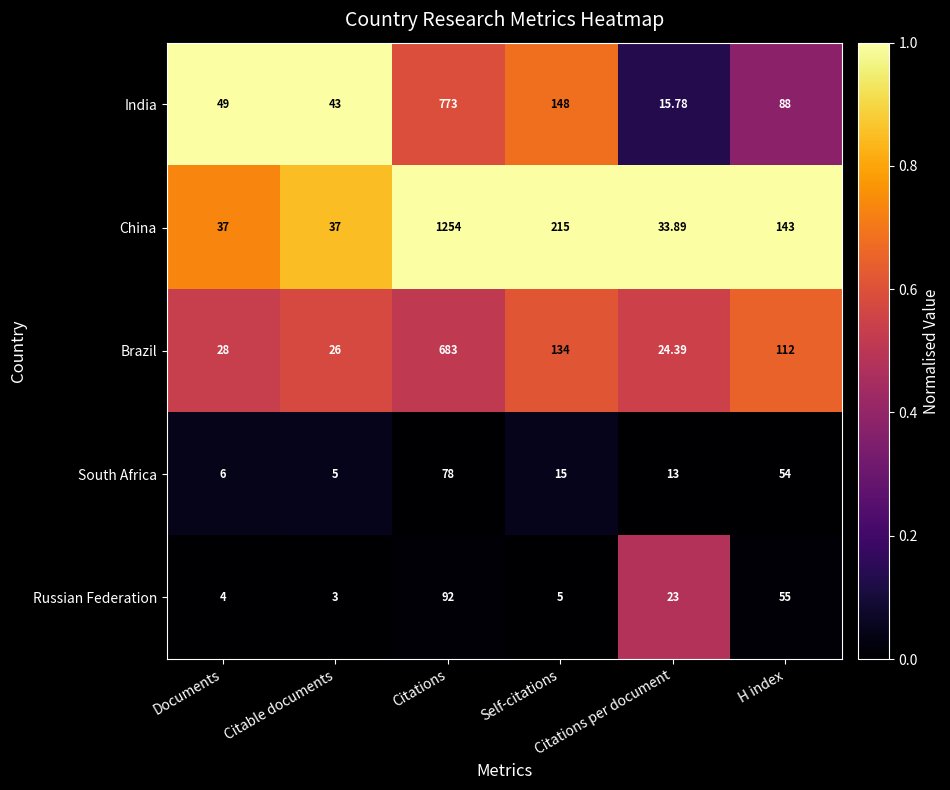

List the series in order of their peak value, highest first.

China, India, Brazil, Russian Federation, South Africa